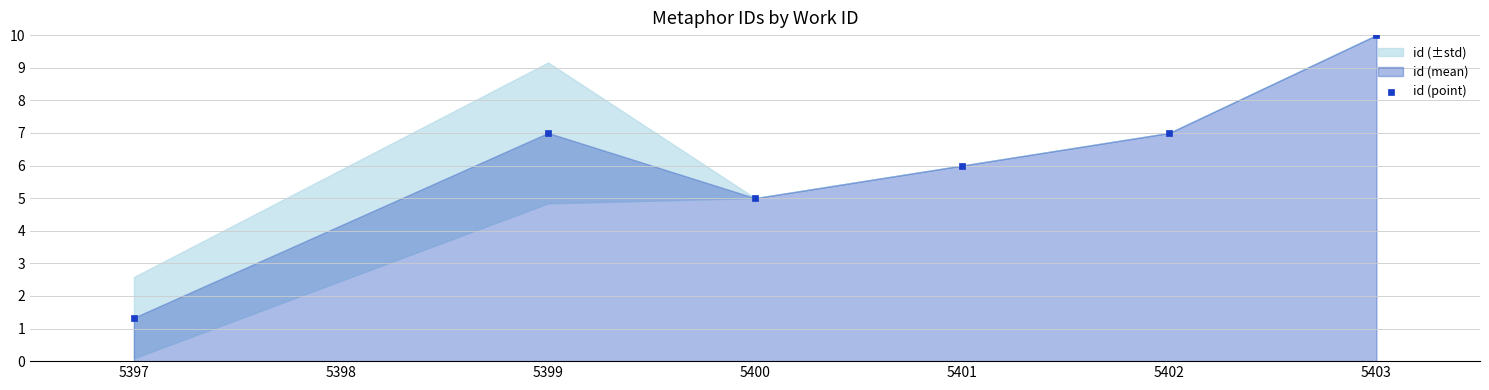

What is the range of Y values (max minus min)?

8.7